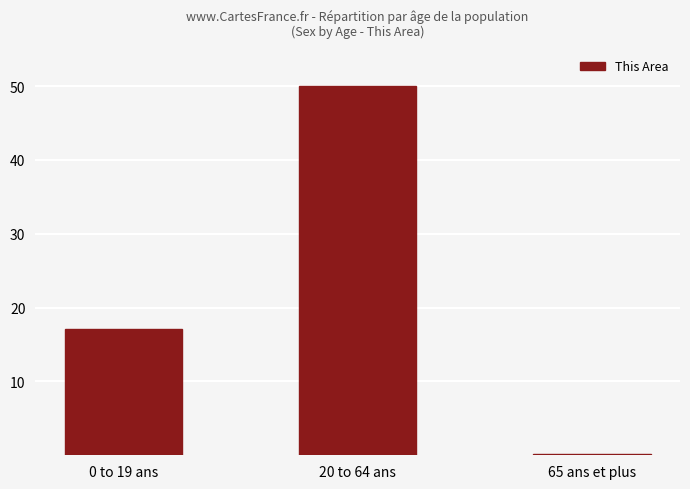

Reading left to right, what are all the values shown in this chart?

0 to 19 ans=17.1	20 to 64 ans=50.0	65 ans et plus=0.1